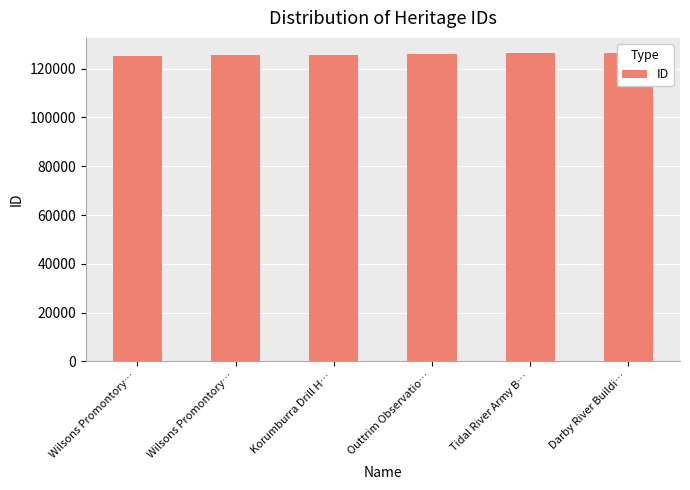

What is the value of the 1st bar from the left?

125289